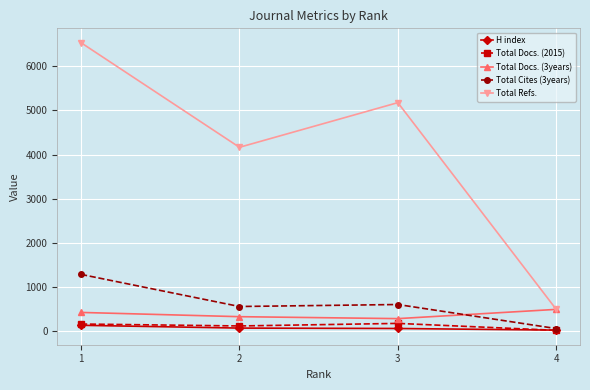

What is the highest value of the Total Refs. series?

6528